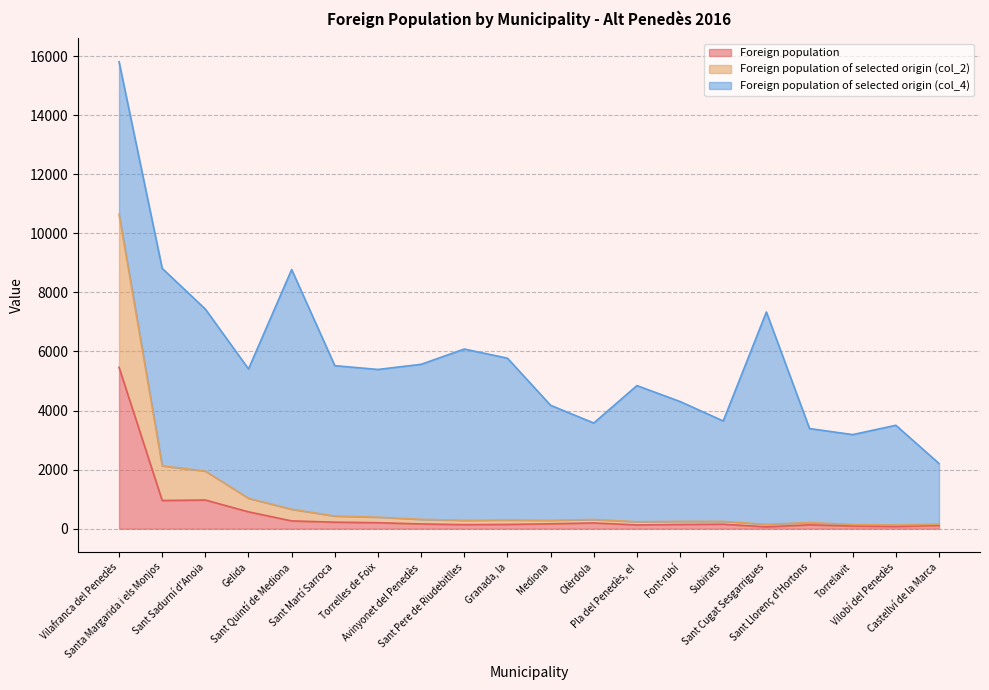

What is the value of the Foreign population of selected origin (col_2) point at the 1st from the left?

10640